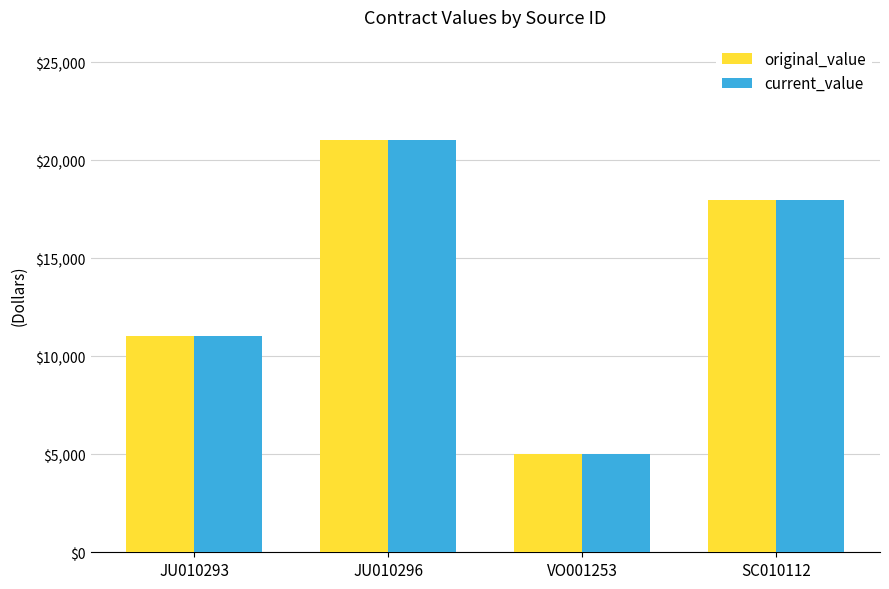

At which label does original_value reach its peak?

JU010296